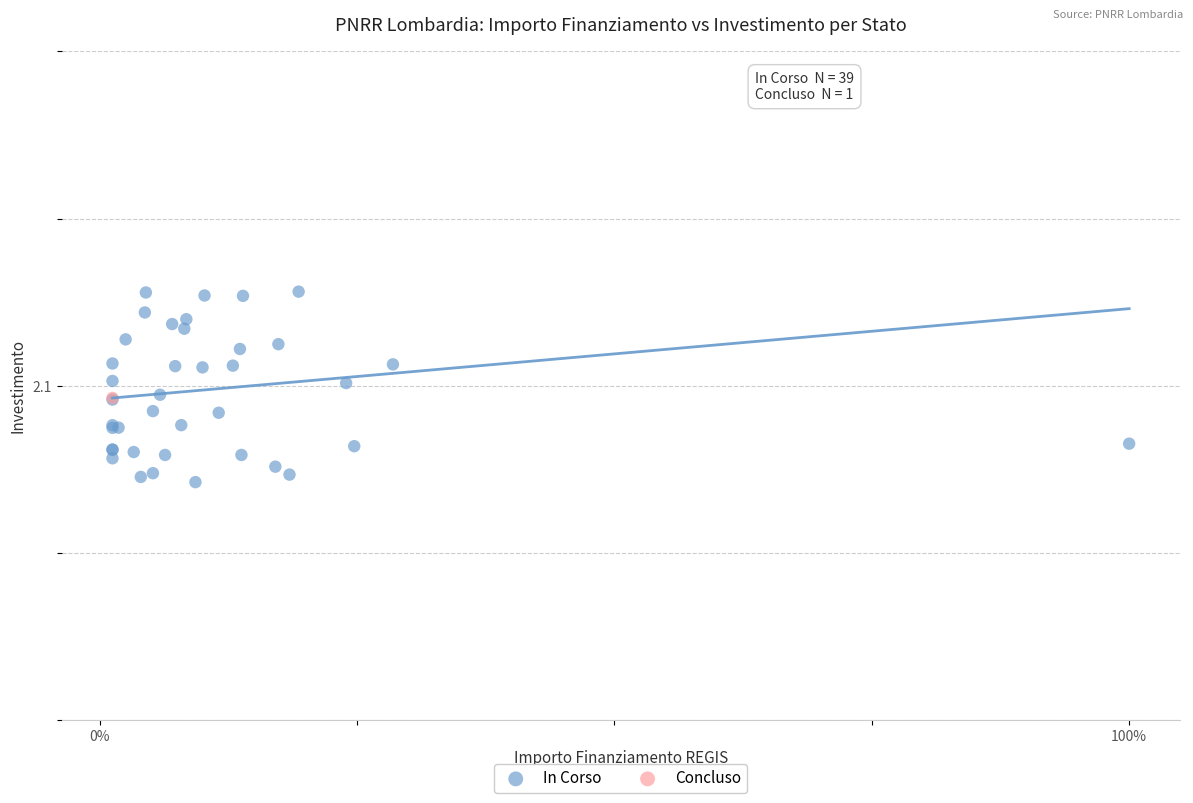

What are all the series names shown in the legend?

In Corso, Concluso